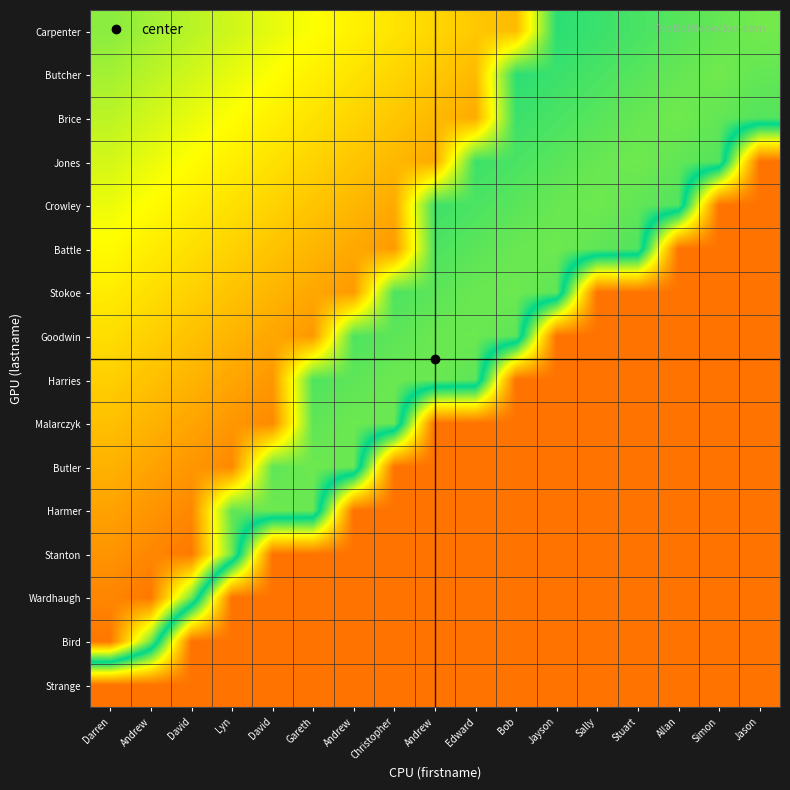

Which has a higher value, David or Stuart?

David